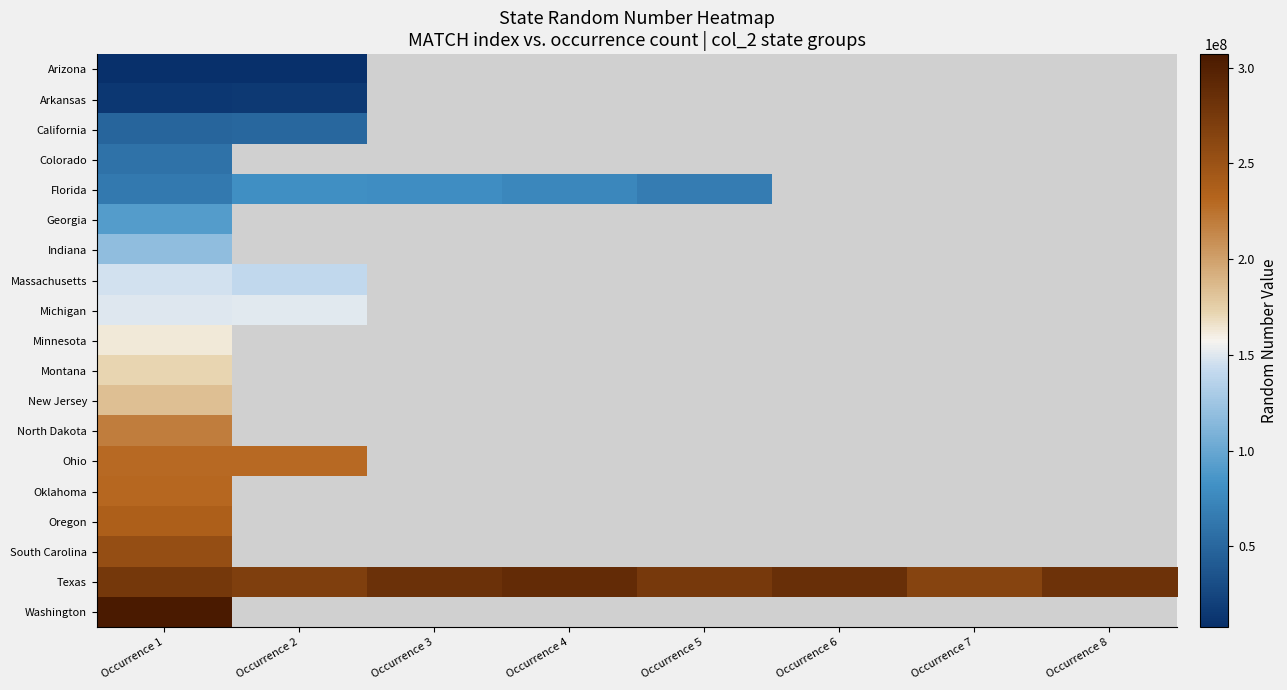

What is the minimum value shown in the chart?

7710885.0